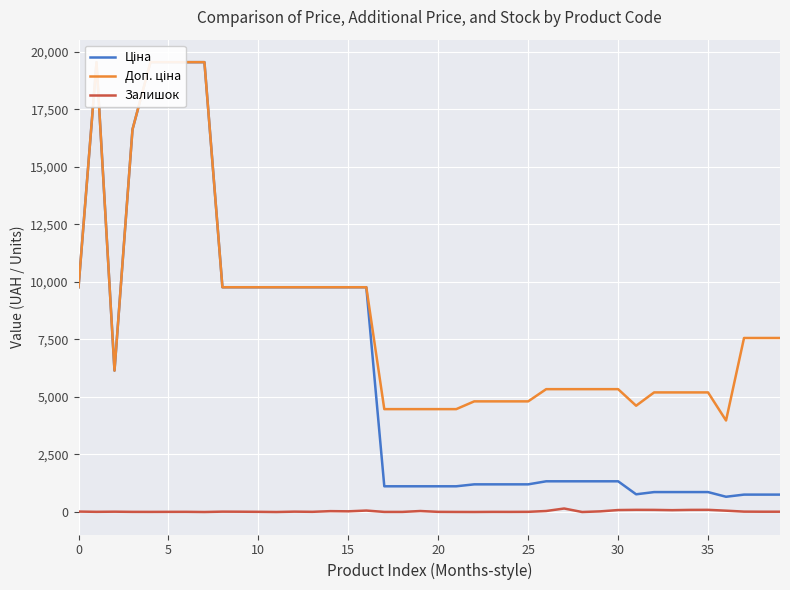

How many data points in Залишок are above 13?

19